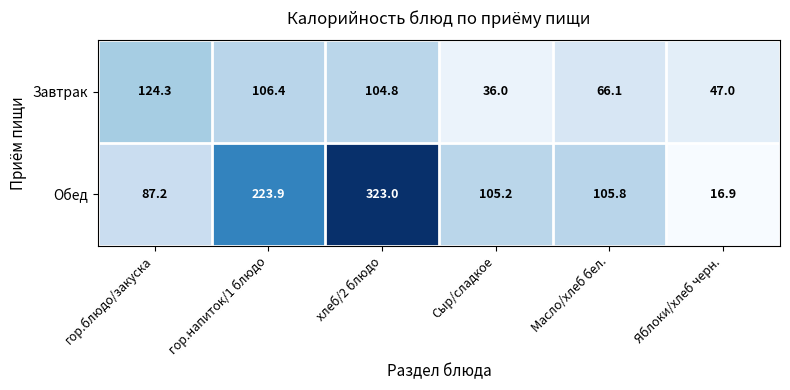

Reading right to left, list all the values displayed in this chart.

Завтрак: Яблоки/хлеб черн.=47.0	Масло/хлеб бел.=66.1	Сыр/сладкое=36.0	хлеб/2 блюдо=104.8	гор.напиток/1 блюдо=106.4	гор.блюдо/закуска=124.3
Обед: Яблоки/хлеб черн.=16.9	Масло/хлеб бел.=105.8	Сыр/сладкое=105.2	хлеб/2 блюдо=323.0	гор.напиток/1 блюдо=223.9	гор.блюдо/закуска=87.2